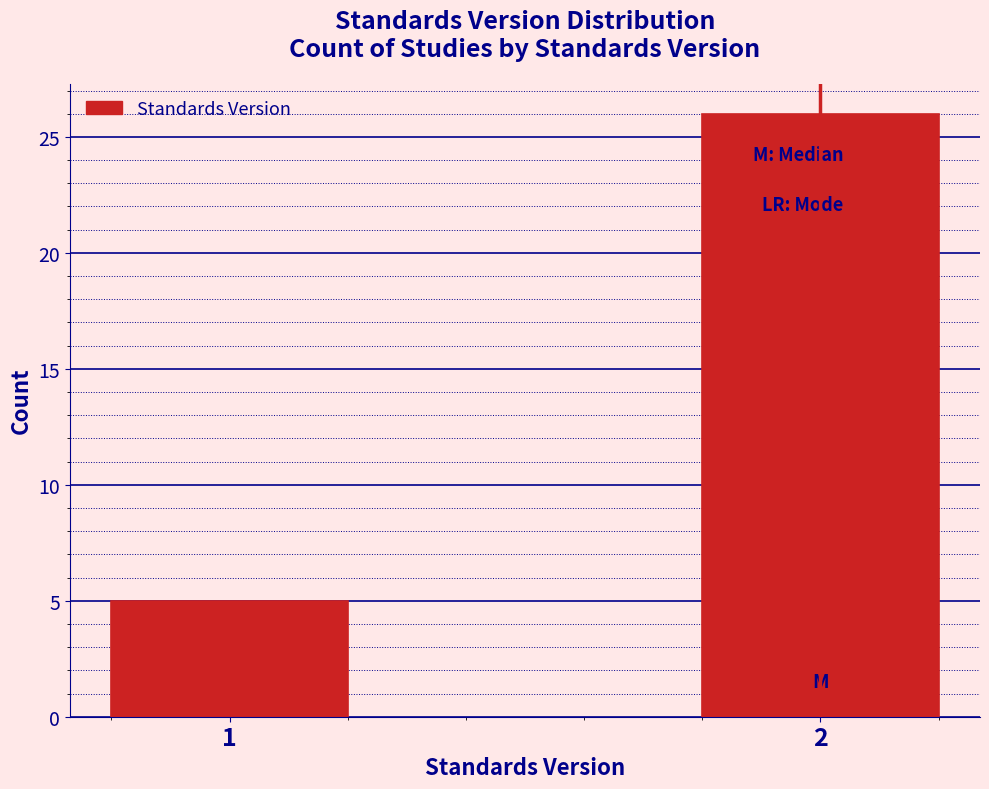

Reading left to right, transcribe all the data shown in this chart.

1=5	2=26